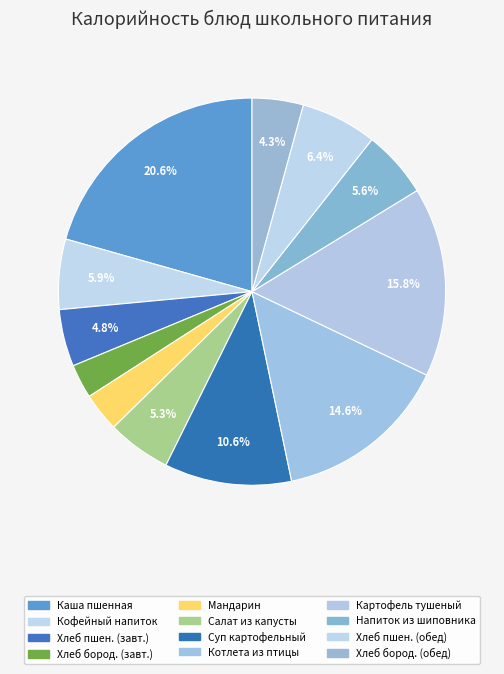

How many segments does this pie chart have?

12